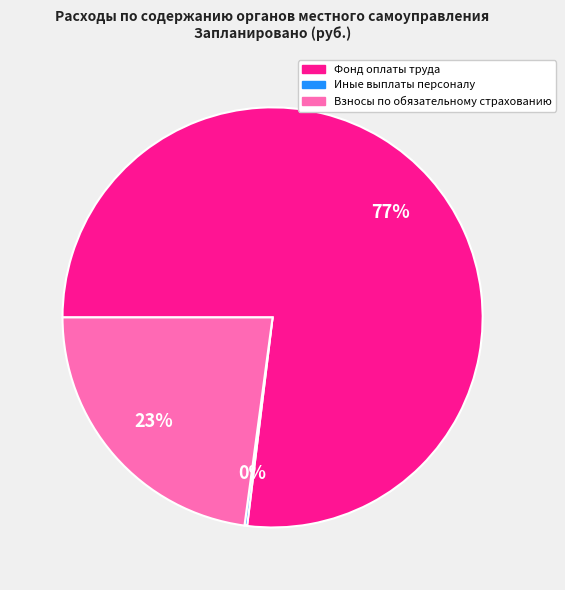

To the nearest percent, what is the difference between the largest and smallest slice percentages?

77%